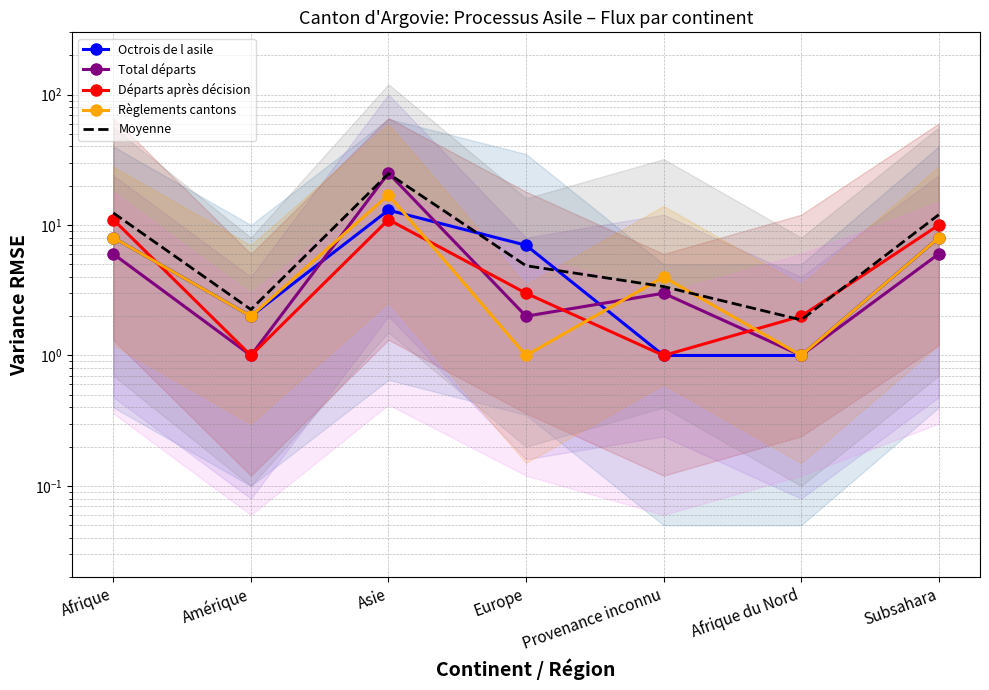

How many values in the Règlements cantons series exceed 4?

3